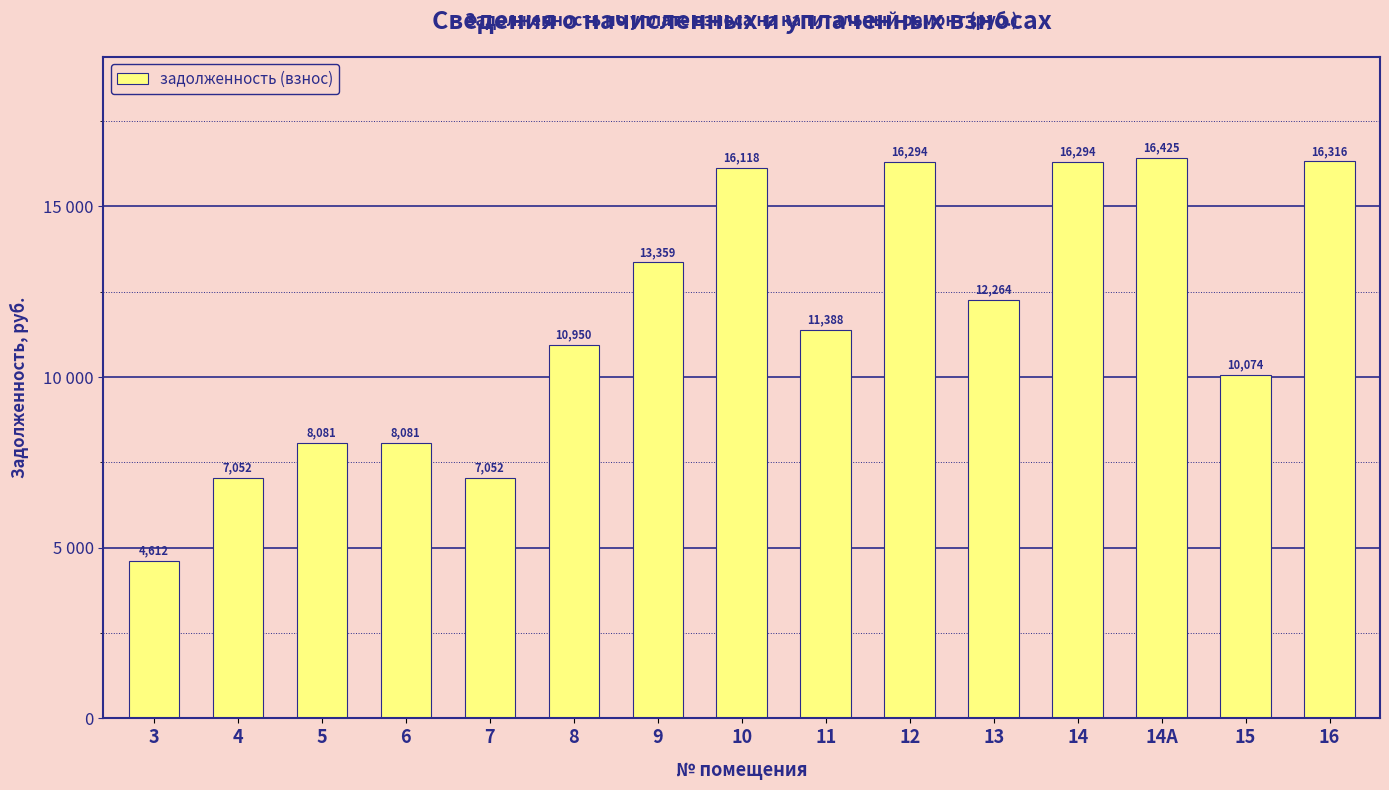

What is the smallest value displayed?

4611.6